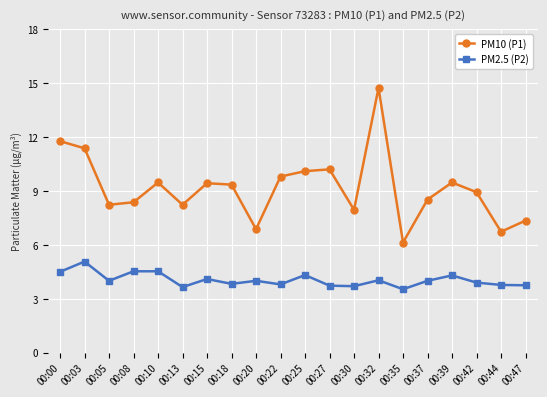

At 00:39, list the series in order from largest to smallest.

PM10 (P1), PM2.5 (P2)